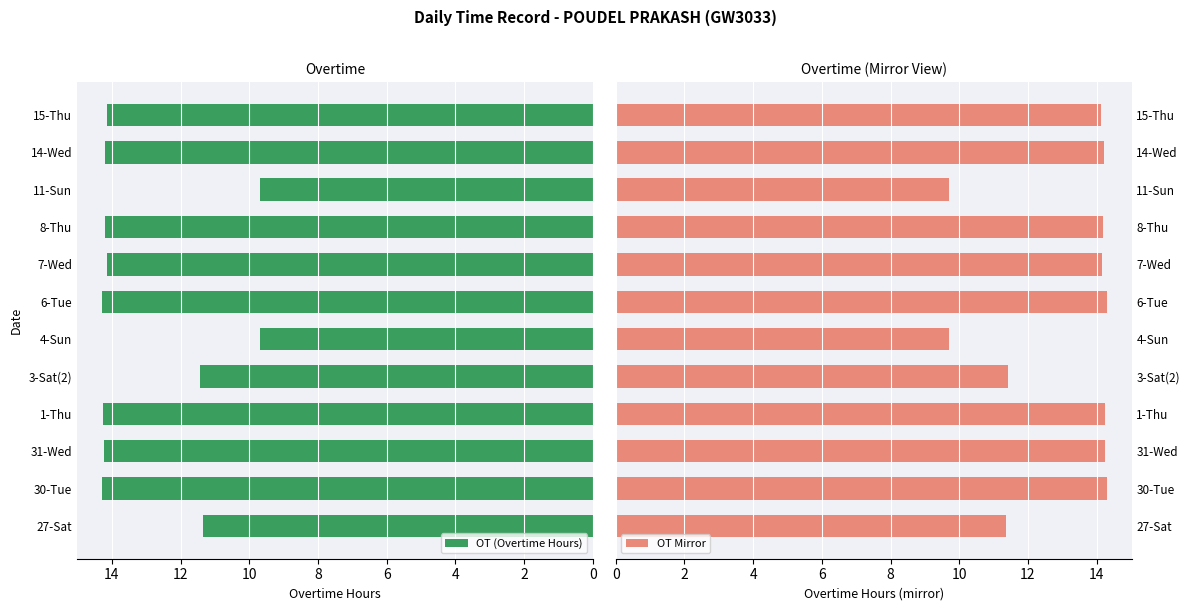

How many data points in OT Mirror are above 14?

8